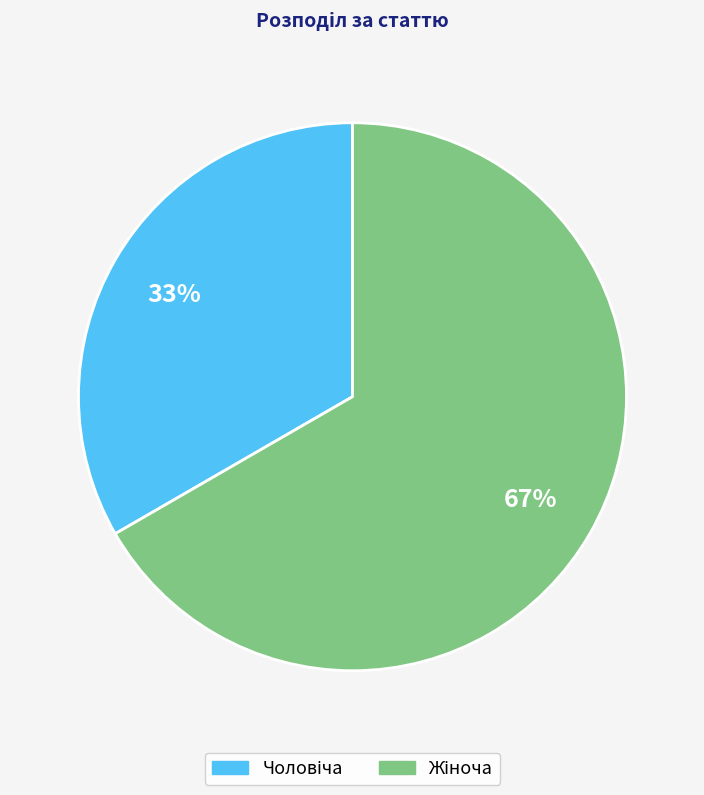

How many slices are in this pie chart?

2